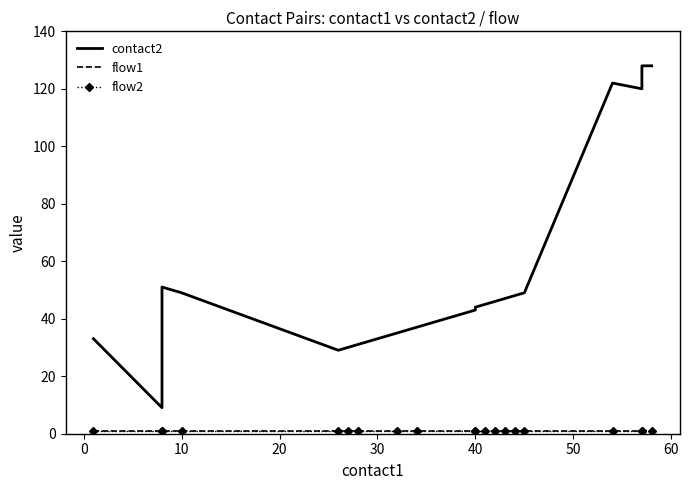

What is the average value of the flow1 series?

1